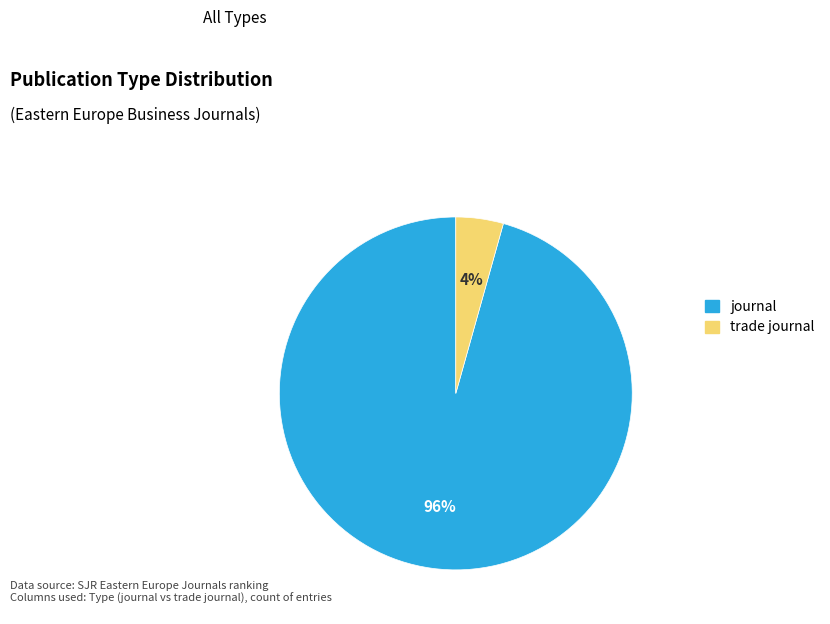

Which category has the biggest portion of the pie?

journal